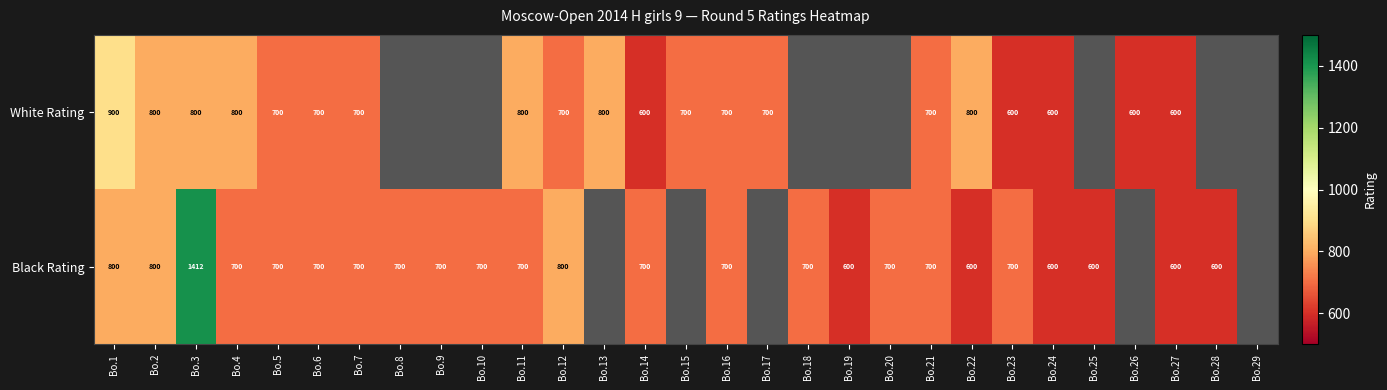

At Bo.11, list the series in order from largest to smallest.

White Rating, Black Rating